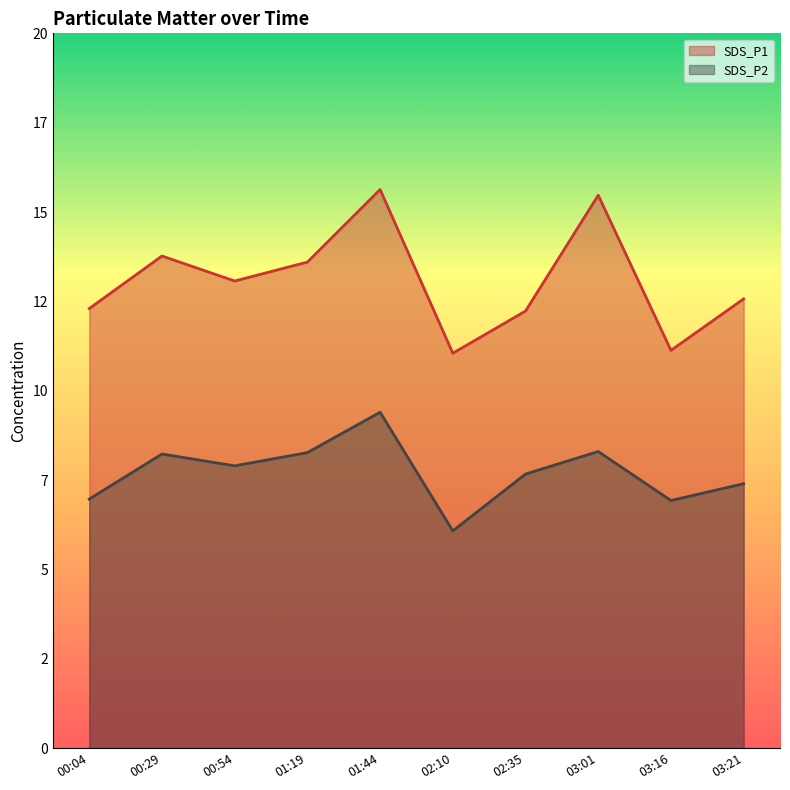

Does the chart display data point markers on the line(s)?

No